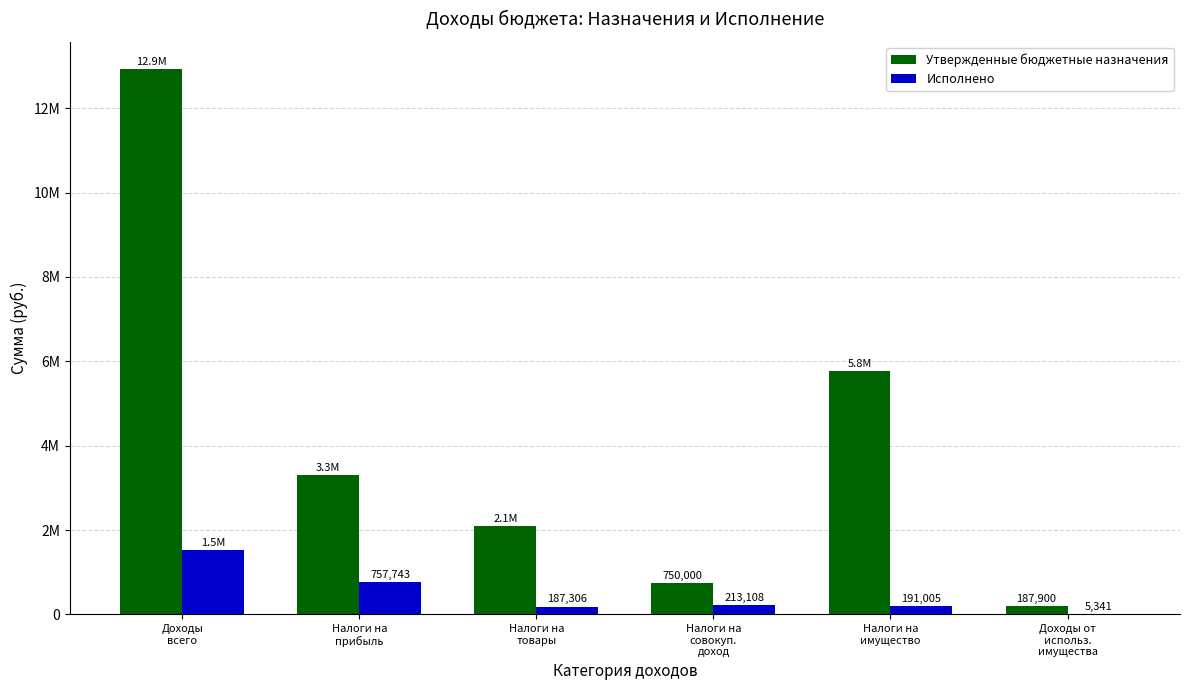

Is it true that Исполнено equals 187306.0 at Налоги на
товары?

True